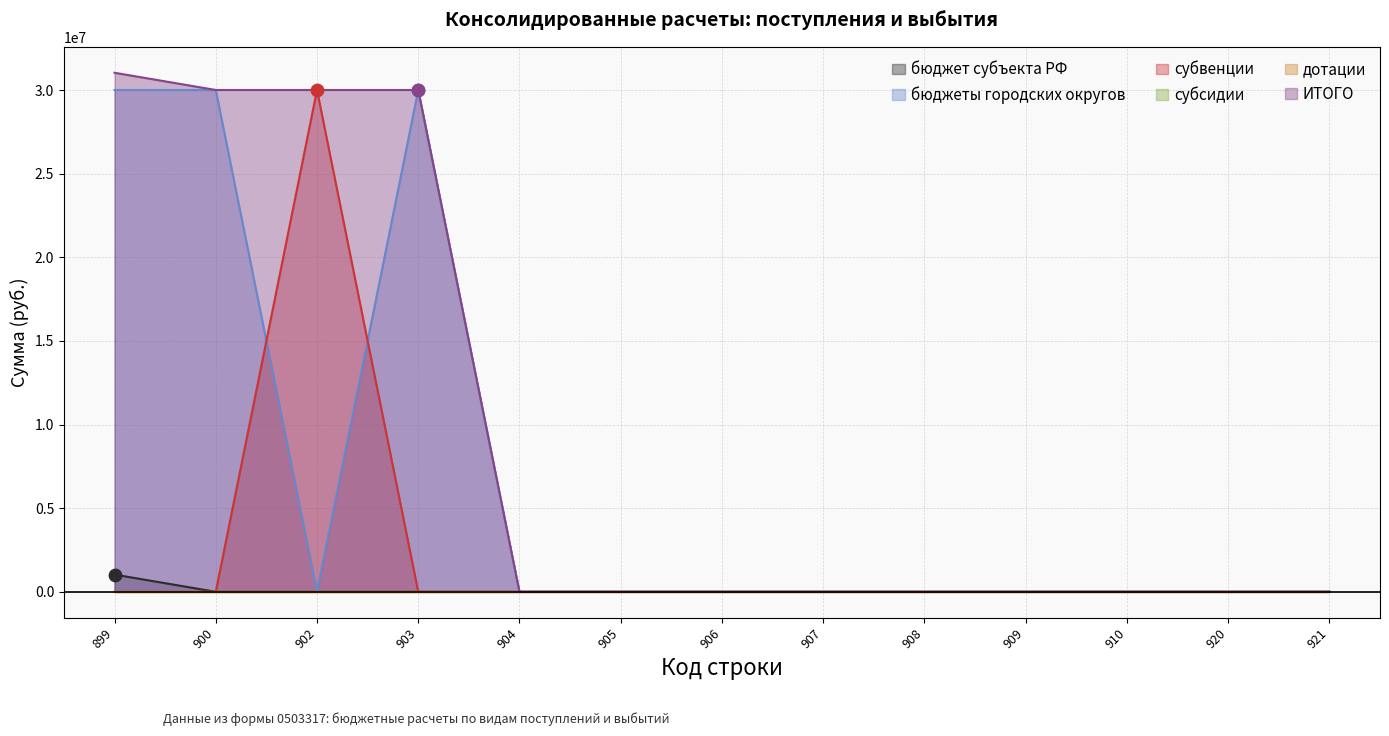

What is the total value across all series at 902?

60003528.6